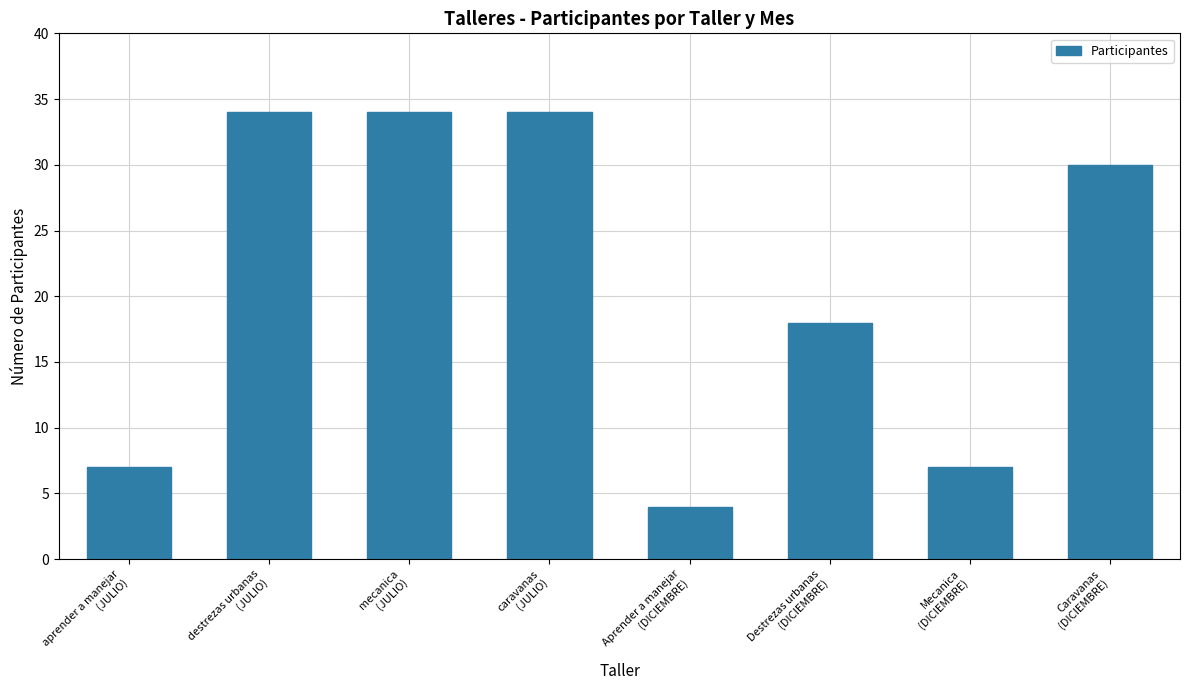

How many values are between 7 and 34?

7